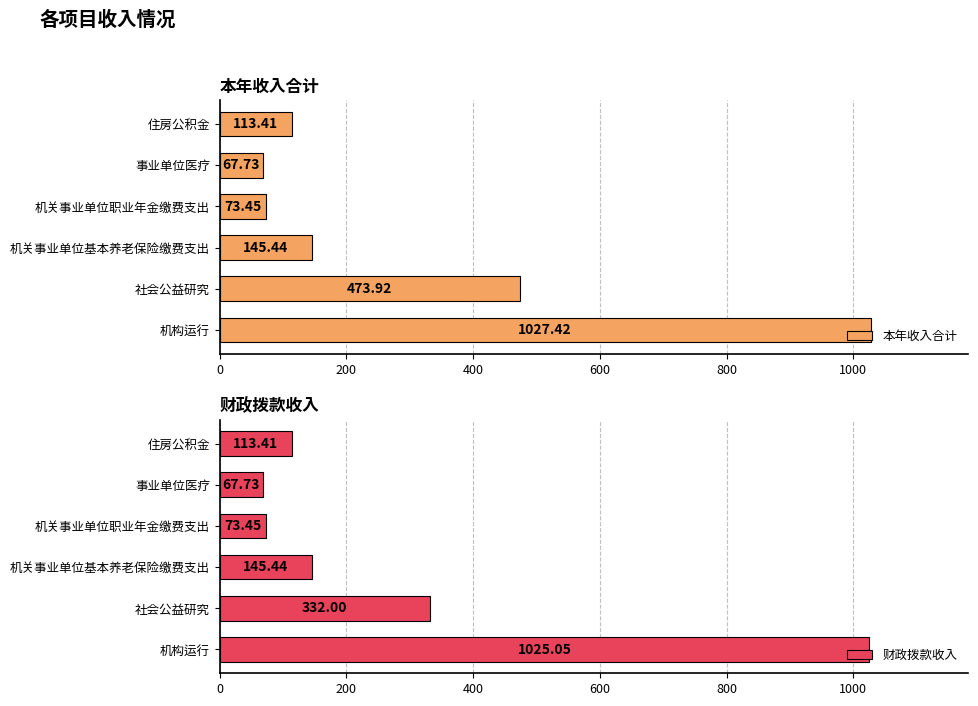

Reading left to right, transcribe all the data shown in this chart.

本年收入合计: 1027.4	473.9	145.4	73.5	67.7	113.4
财政拨款收入: 1025.0	332.0	145.4	73.5	67.7	113.4